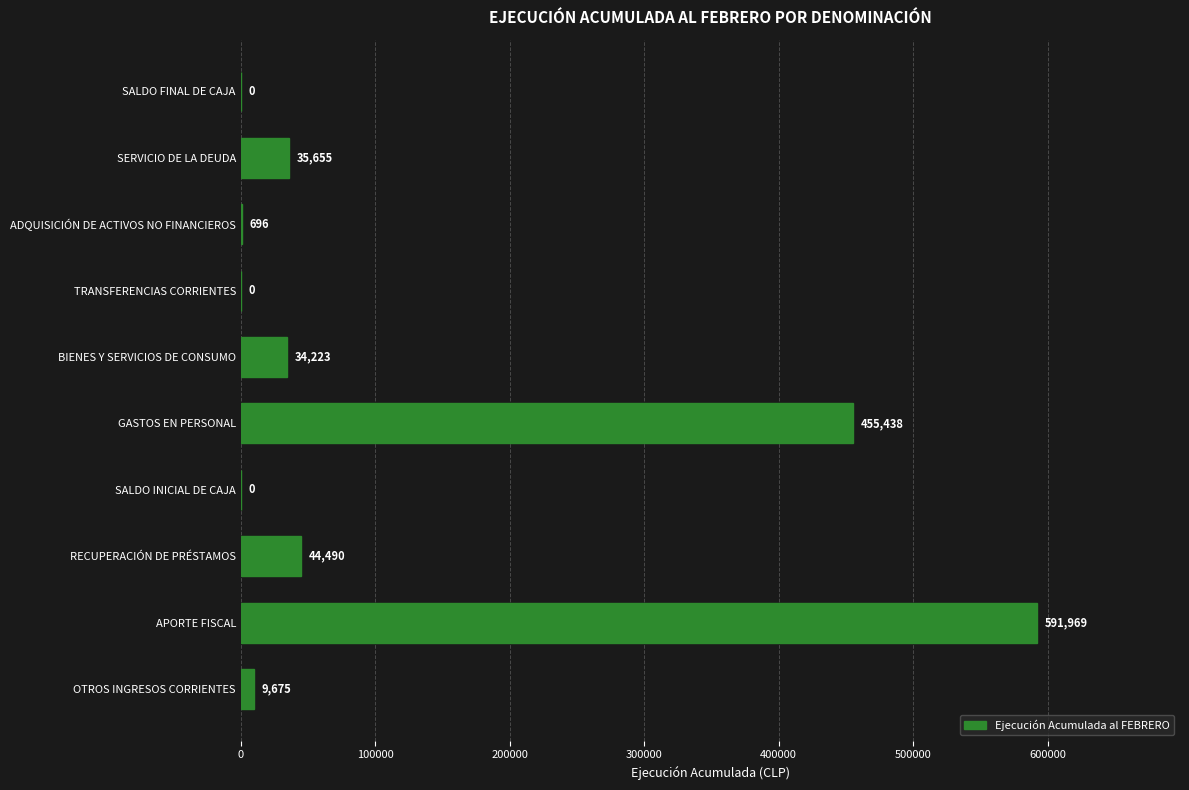

Approximately how many times larger is the value at RECUPERACIÓN DE PRÉSTAMOS compared to OTROS INGRESOS CORRIENTES?

4.6